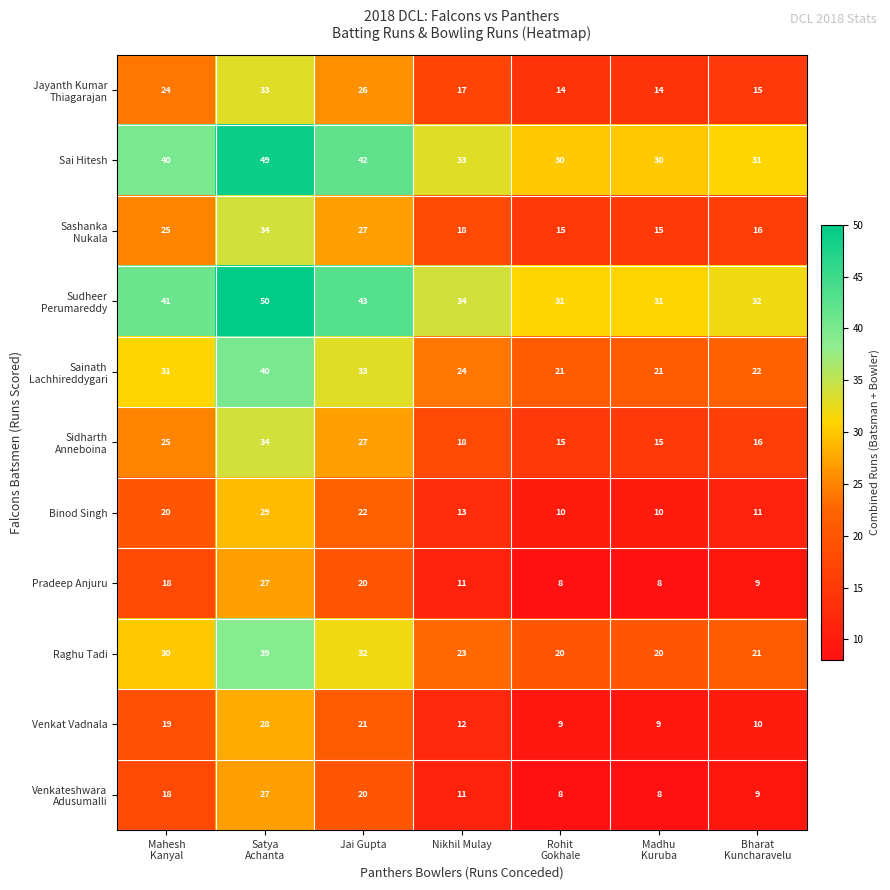

True or false: Raghu Tadi has a value of 10 at Jai Gupta.

False